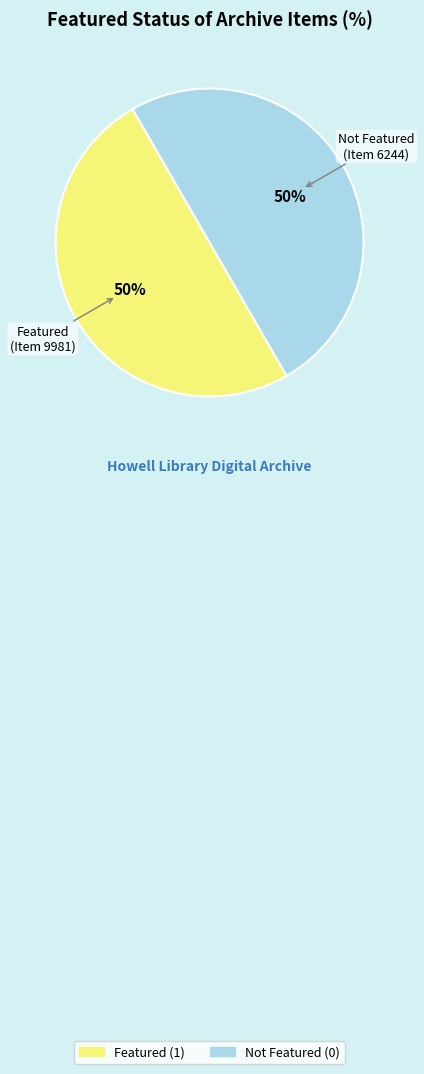

To the nearest percent, what is the average slice percentage?

50%